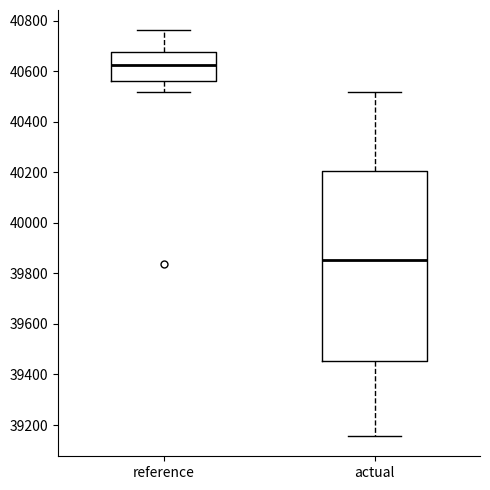

Which box is the tallest, from its lower edge to its upper edge?

actual